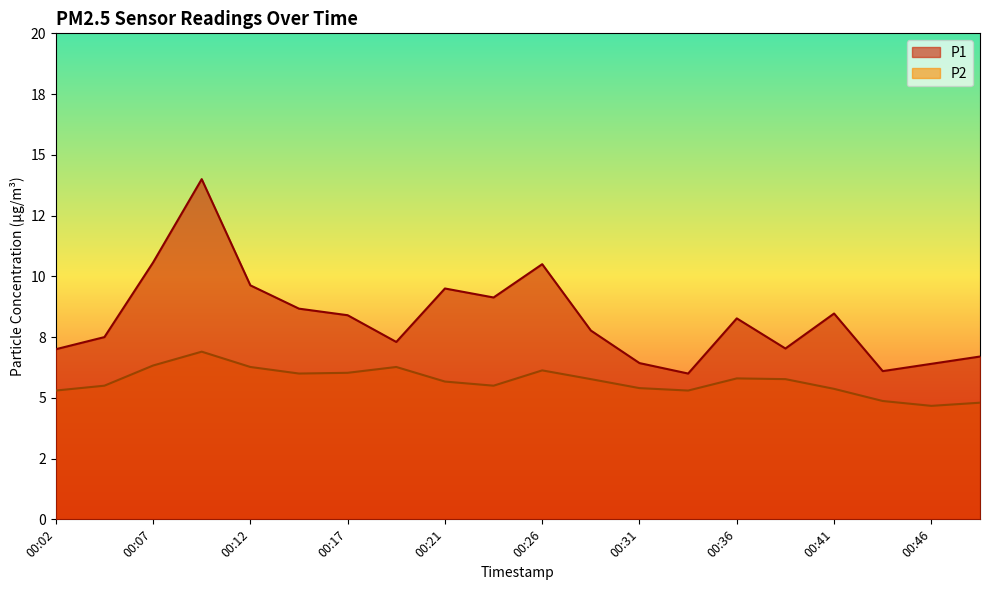

Count the number of categories in the chart.

20